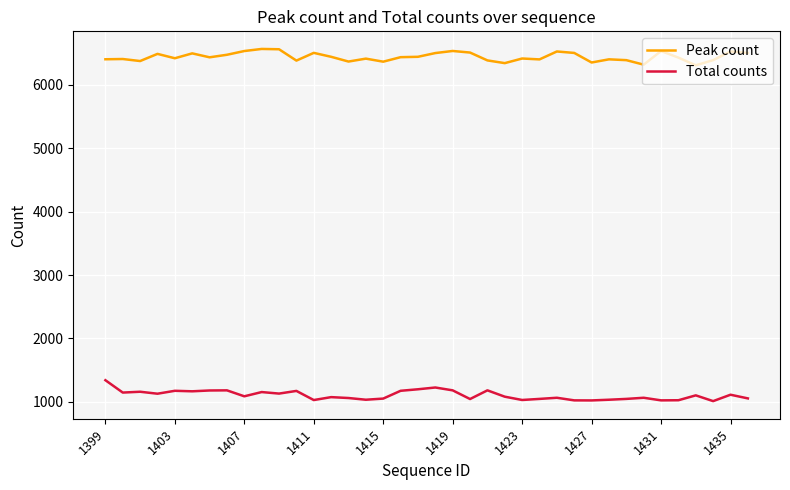

True or false: Total counts and Peak count intersect in this chart.

False